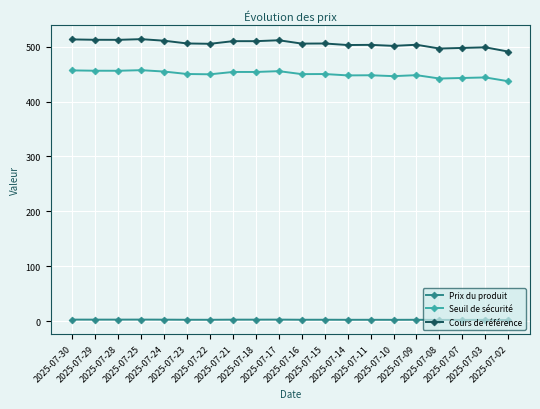

Which series has the widest spread of values?

Cours de référence